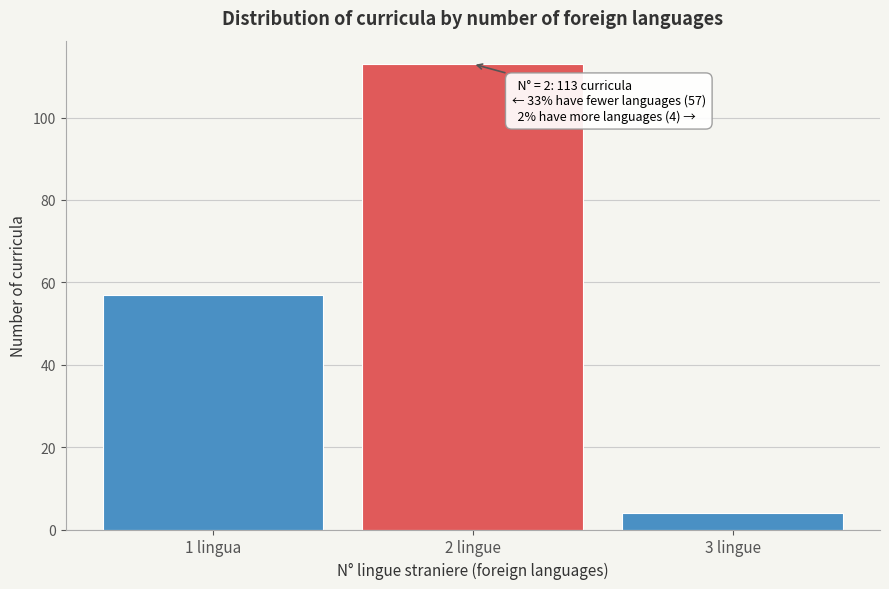

Reading left to right, list all the values displayed in this chart.

57	113	4